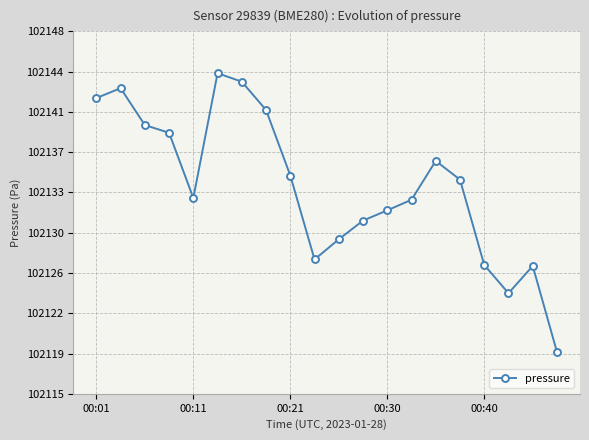

Is this an area chart (filled region under the line)?

No